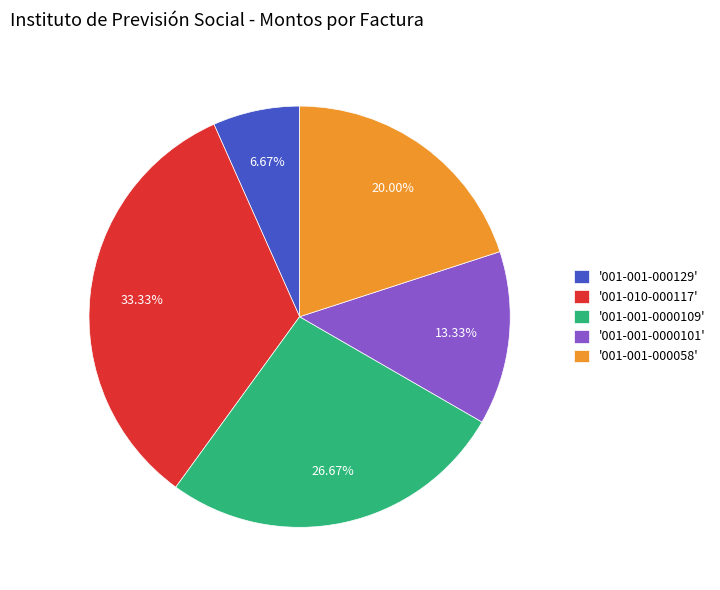

Does any single category account for the majority?

No